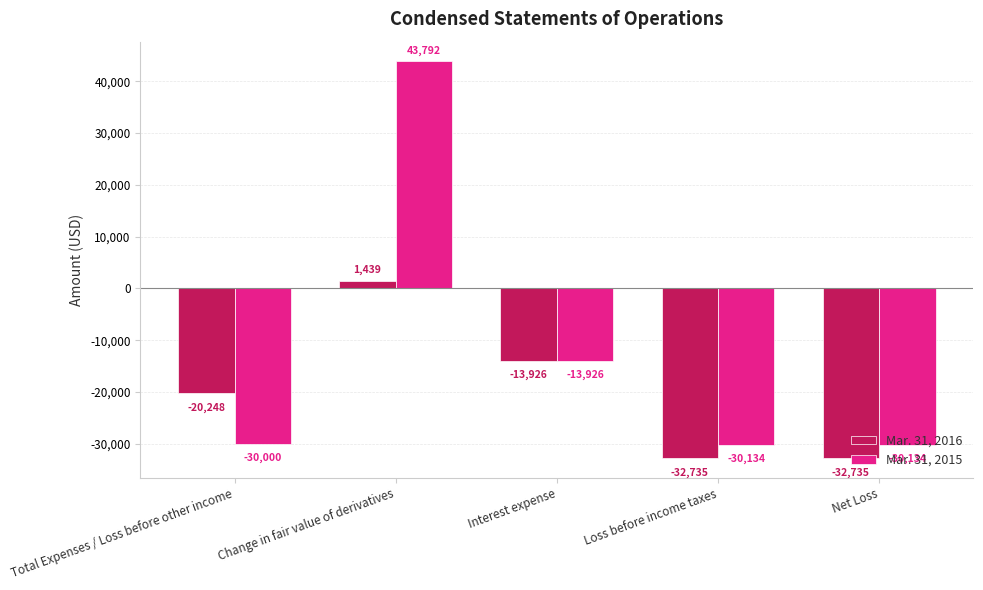

The Mar. 31, 2015 series shows 62651 at Change in fair value of derivatives. True or false?

False